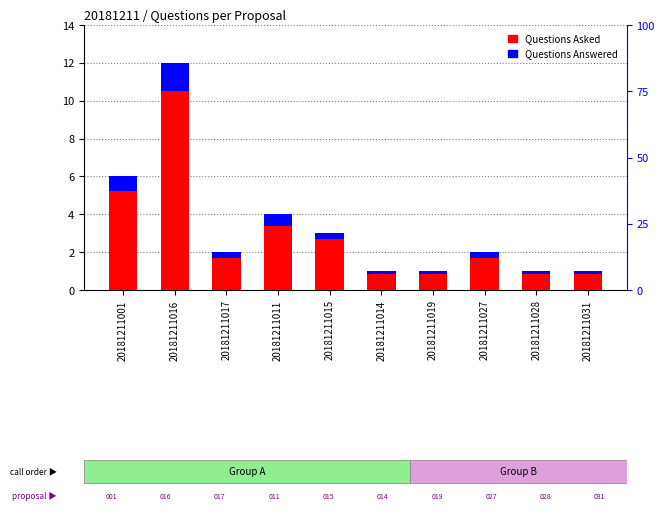

What is the average value of the Questions Asked series?

3.3